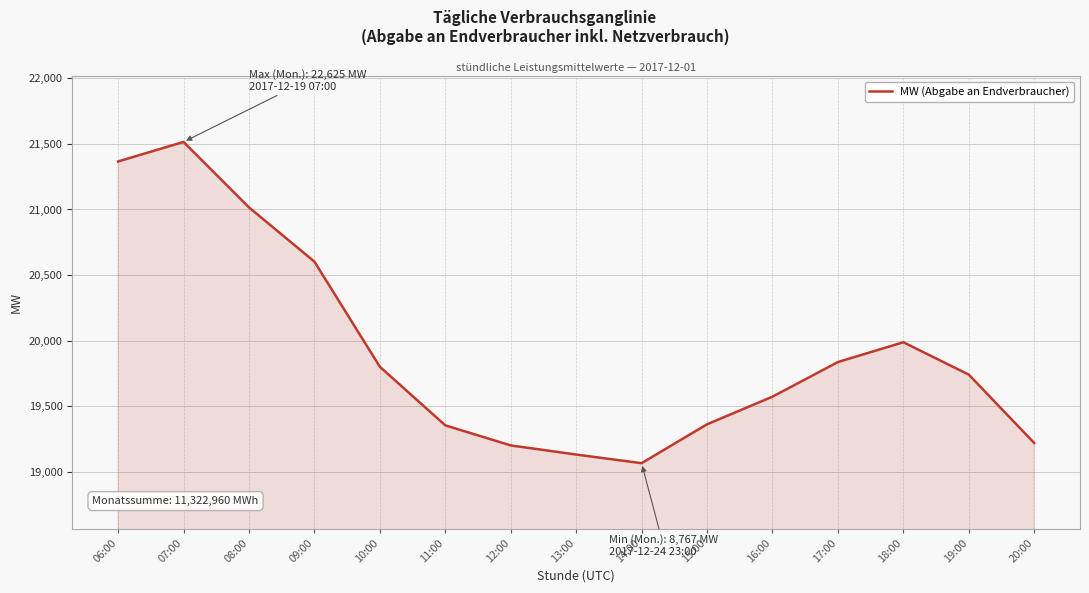

Approximately how many times larger is the value at 13:00 compared to 10:00?

1.0